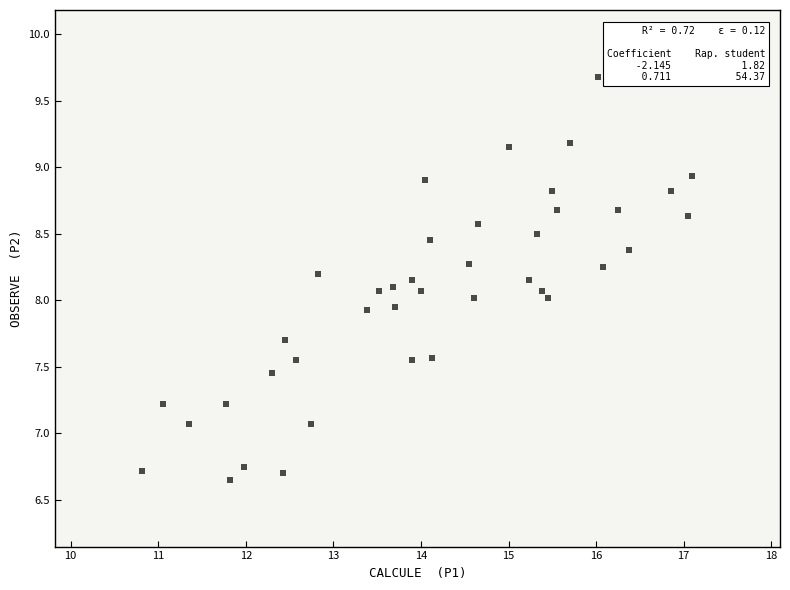

What is the range of Y values (max minus min)?

3.0